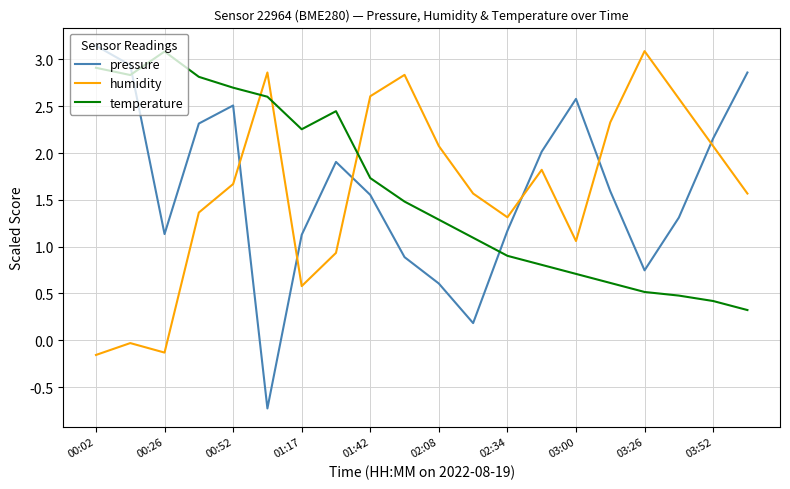

Which series ends up on top after the final intersection of humidity and temperature?

humidity